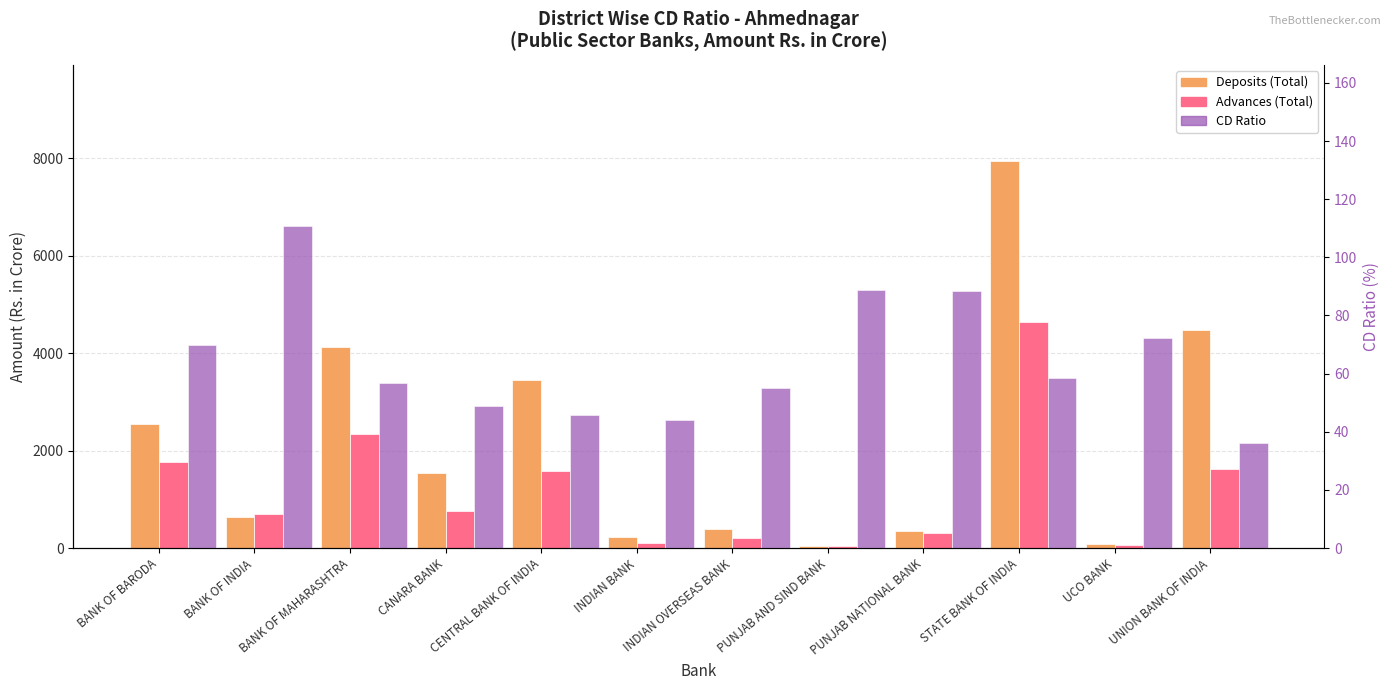

How many data points in Advances (Total) are less than 752?

6